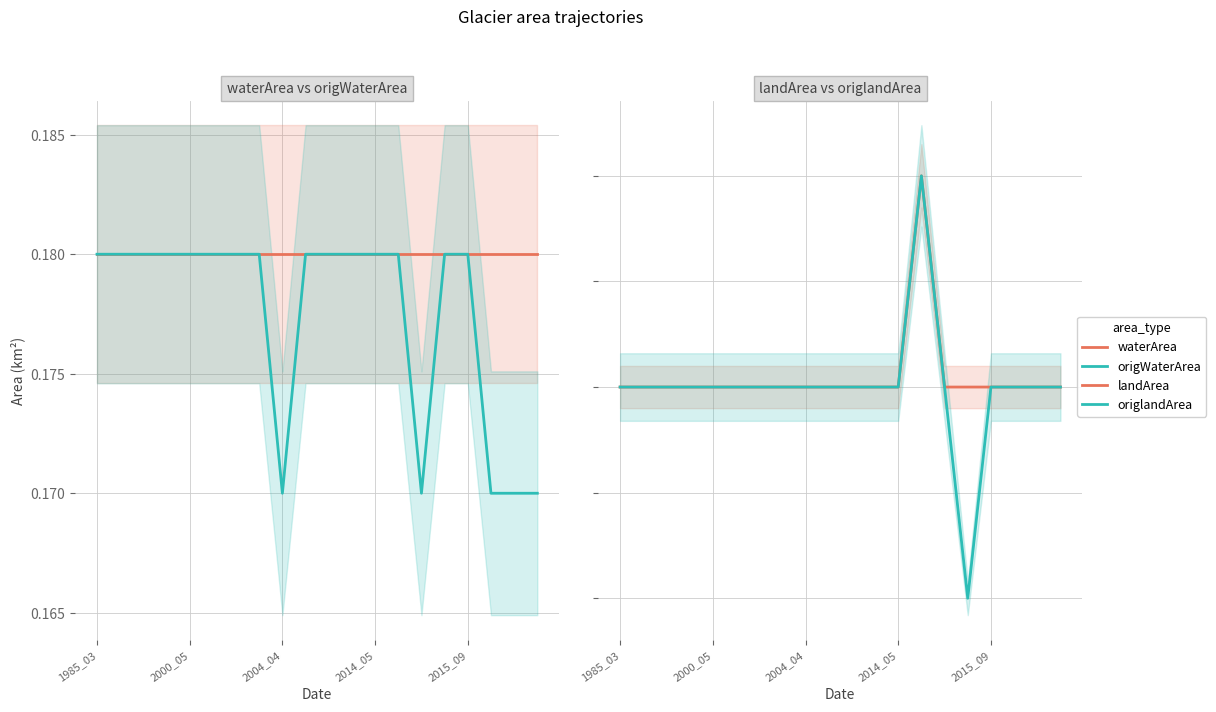

Which category has the highest value in the landArea series?

13